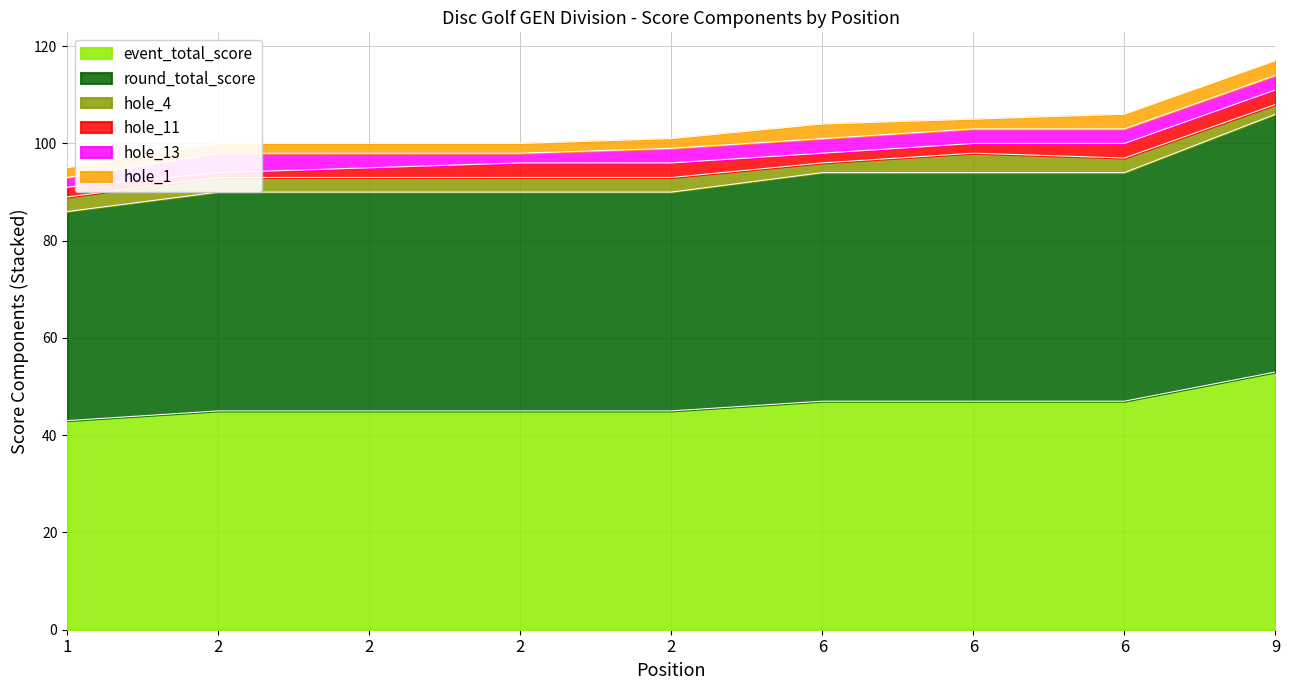

What is the maximum value shown in the chart?

53